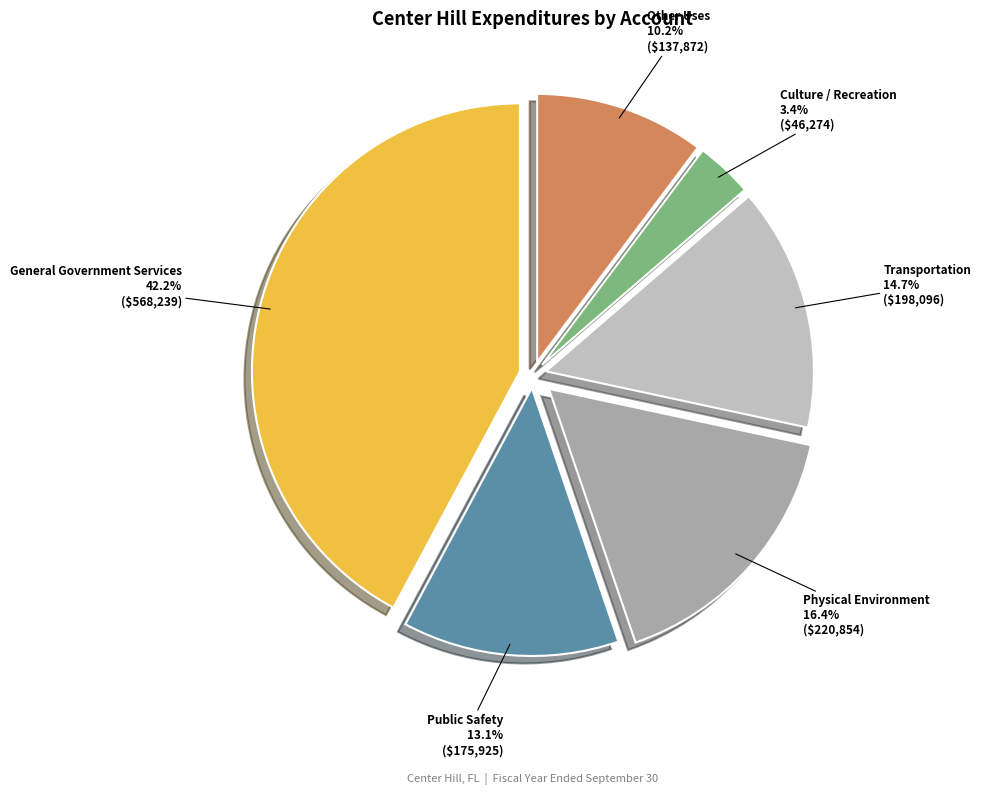

Which slice is the smallest?

Culture / Recreation